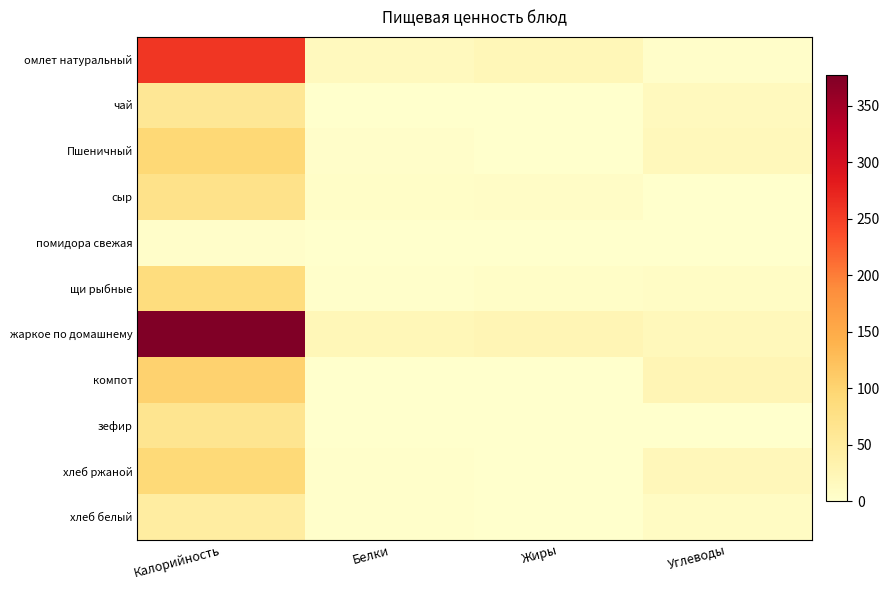

Between Калорийность and Углеводы, which is larger?

Калорийность